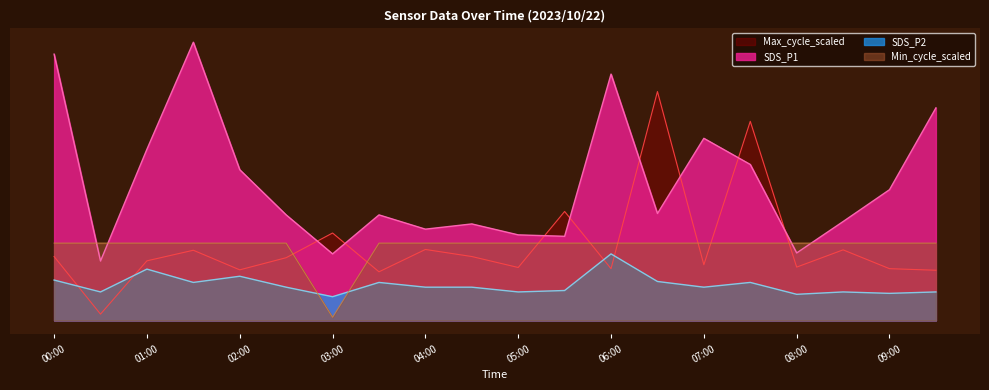

The value of Max_cycle_scaled at 09:00 is 2.2. True or false?

False